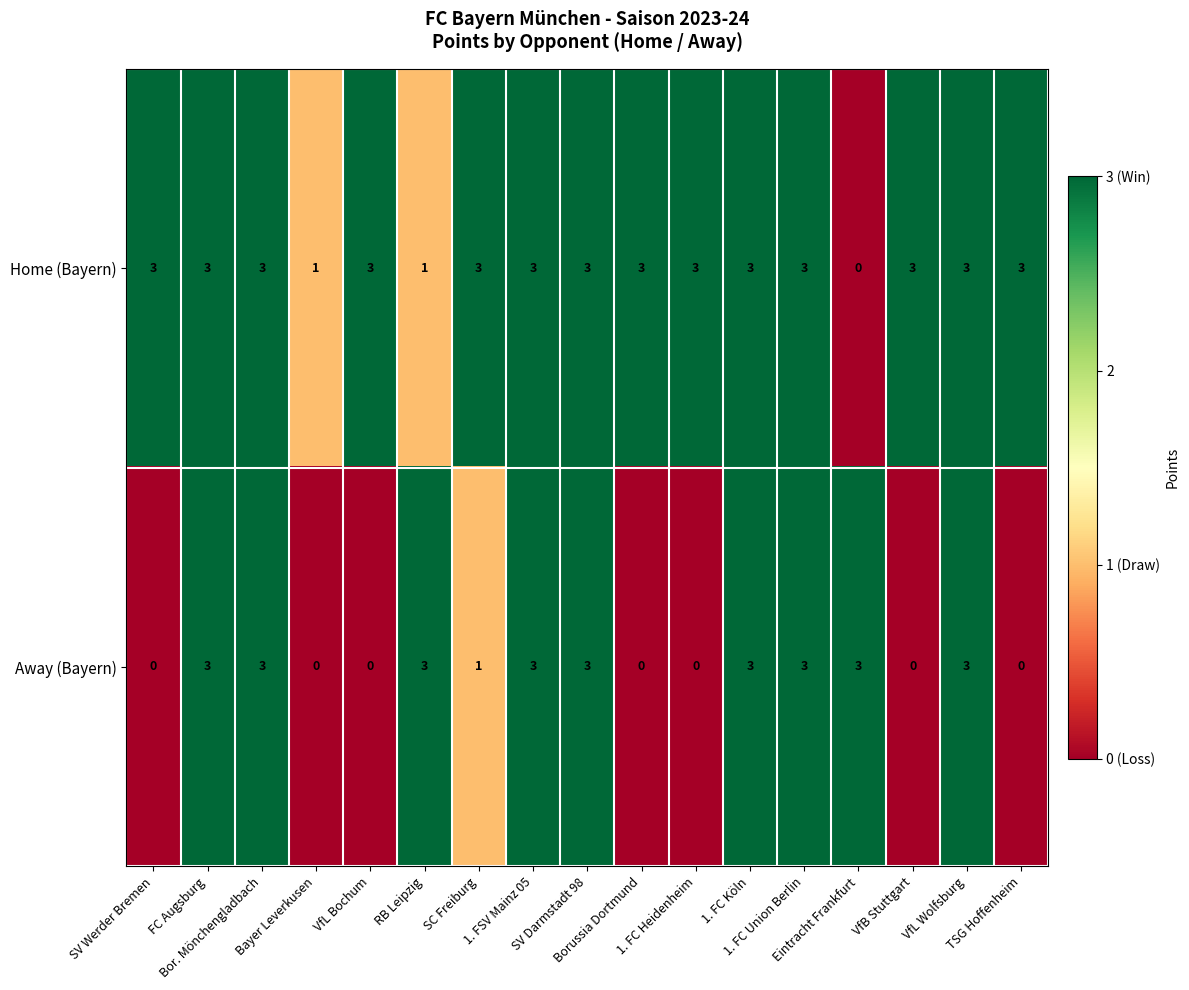

What is the difference between the second highest and minimum values in the Home (Bayern) series?

3